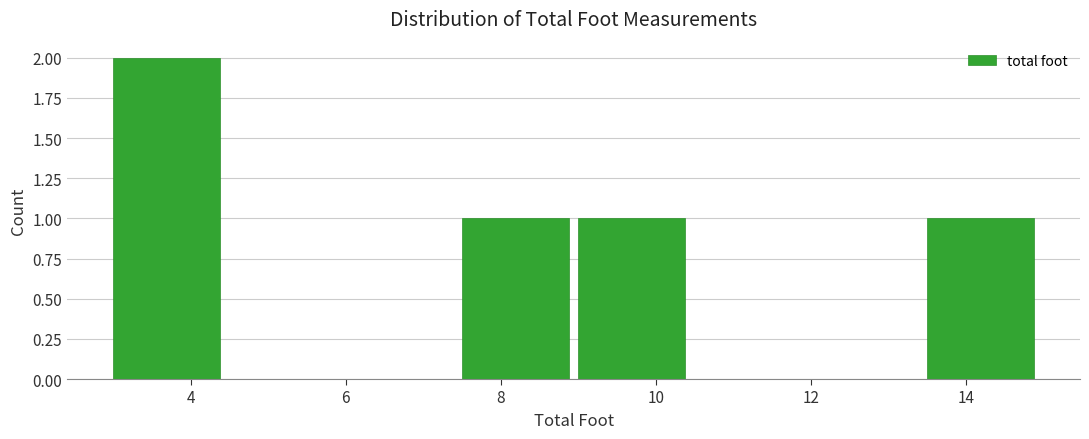

Reading left to right, transcribe this chart: for each bar, give the range it covers on the x-axis and its height. Neither the bar edges nor the heights are printed on the chart, so give them approximately, as read against the axes.

3.0 to 4.5: 2
4.5 to 6.0: 0
6.0 to 7.5: 0
7.5 to 9.0: 1
9.0 to 10.5: 1
10.5 to 12.0: 0
12.0 to 13.5: 0
13.5 to 15.0: 1